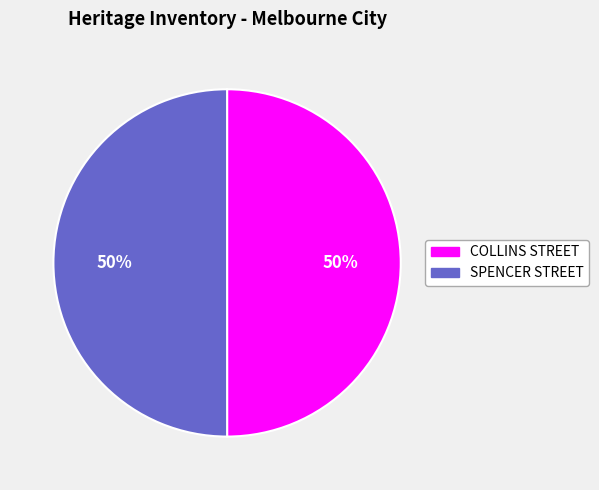

To the nearest percent, what is the combined percentage of SPENCER STREET and COLLINS STREET?

100%